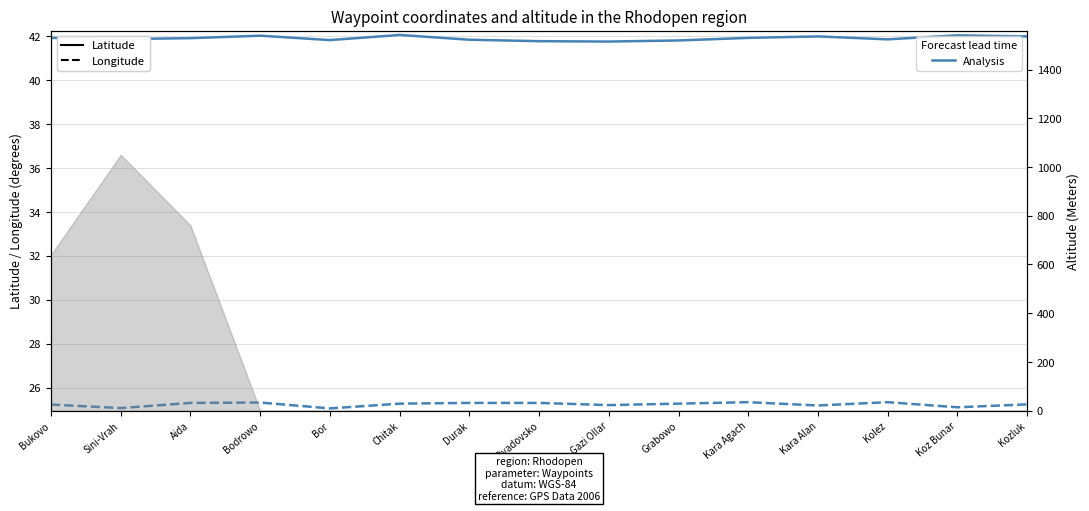

What is the minimum value for Latitude?

41.8